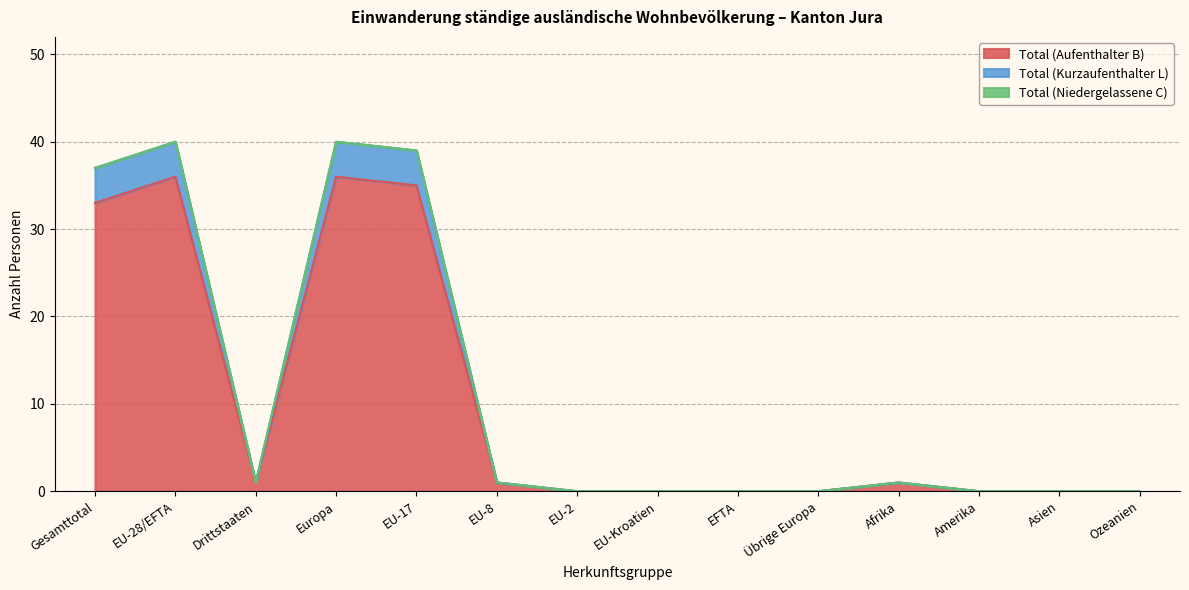

What is the maximum value for Total (Aufenthalter B)?

36